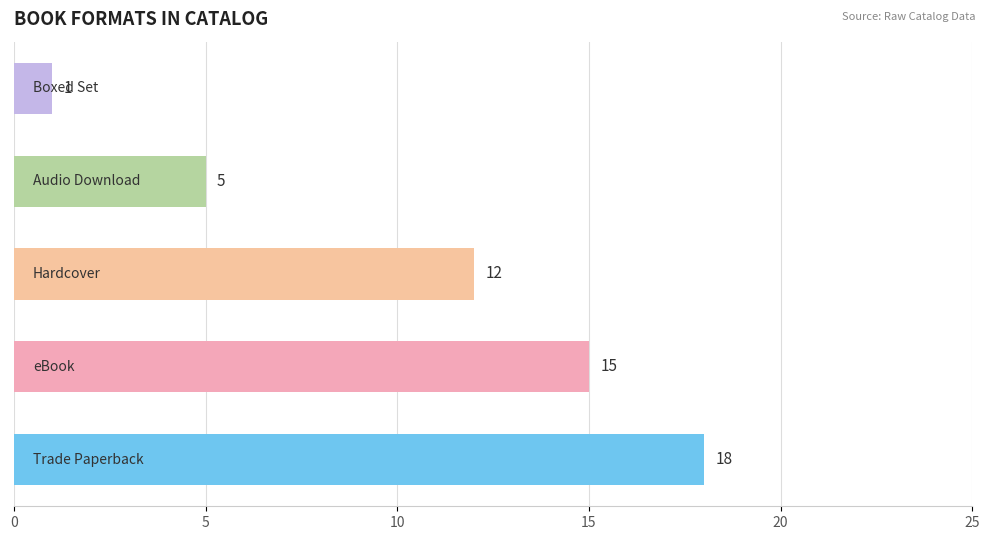

What is the difference between the second highest and second lowest values?

10